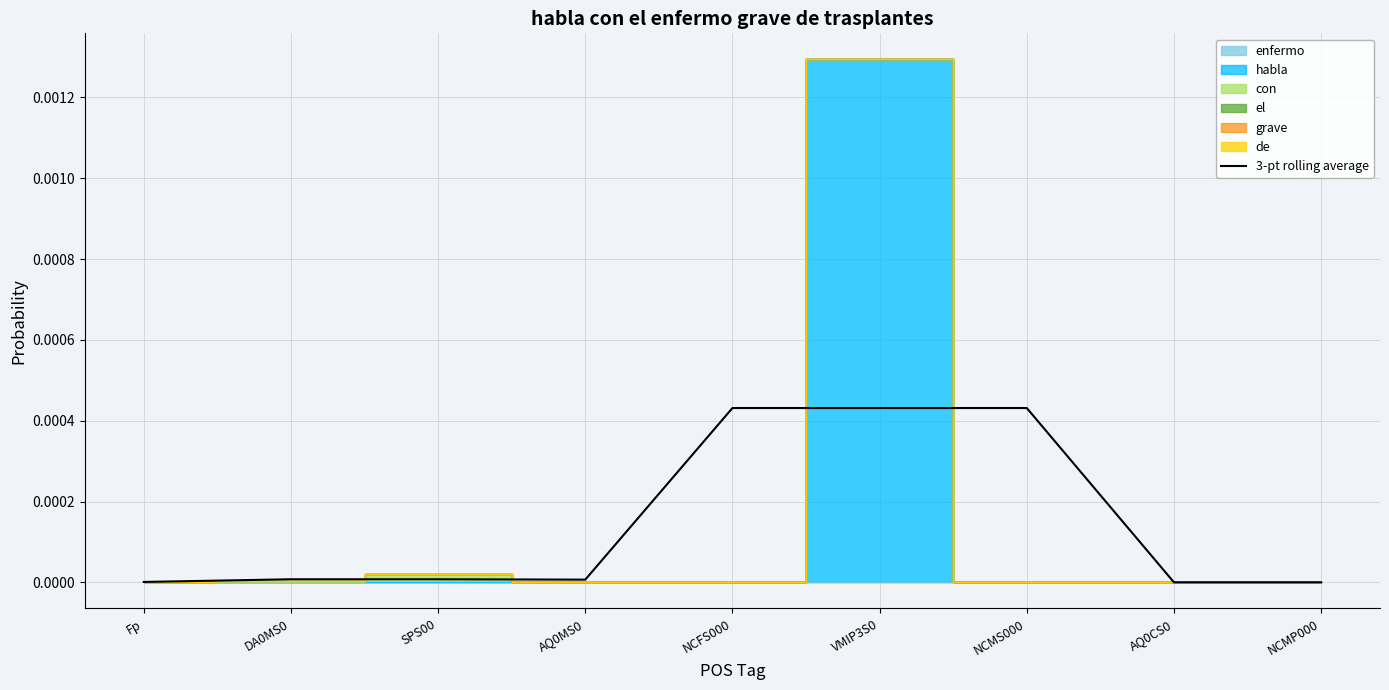

Which has a higher value, DA0MS0 or Fp?

DA0MS0